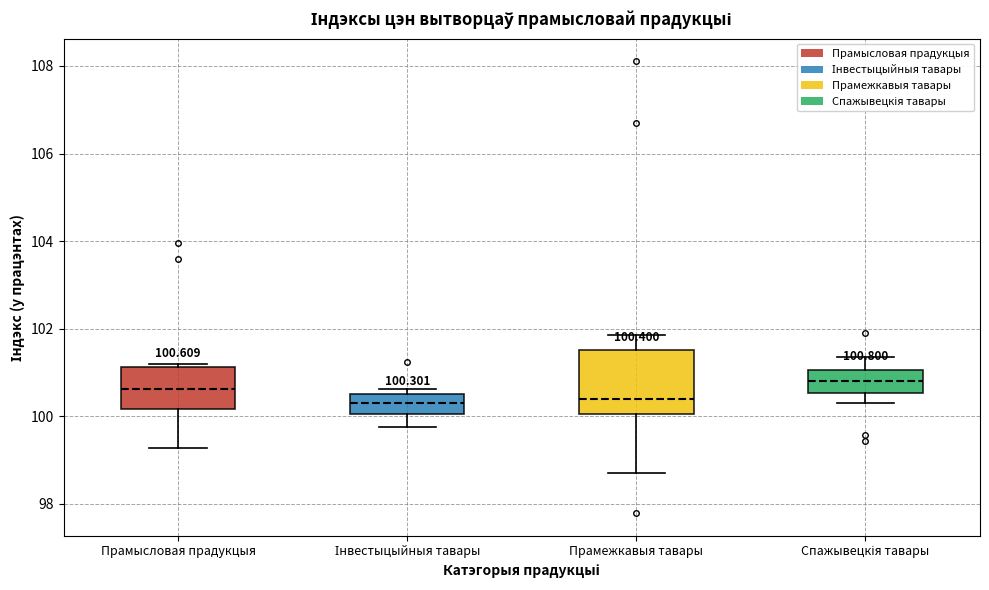

Comparing the boxes themselves (not the whiskers), which one is the tallest?

Прамежкавыя тавары